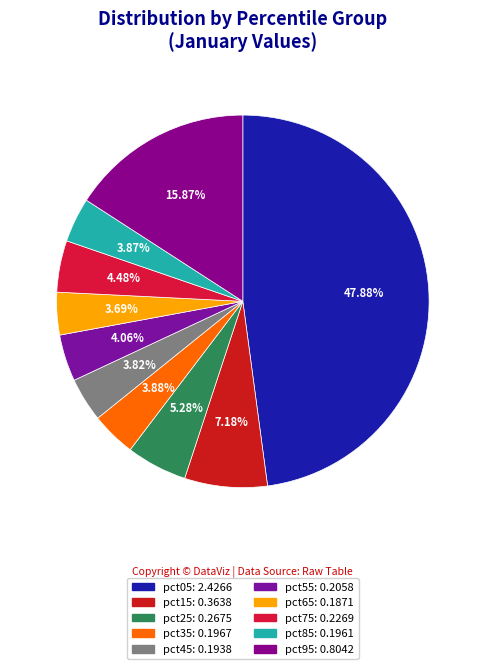

To the nearest percent, what percentage of the pie is pct15?

7%